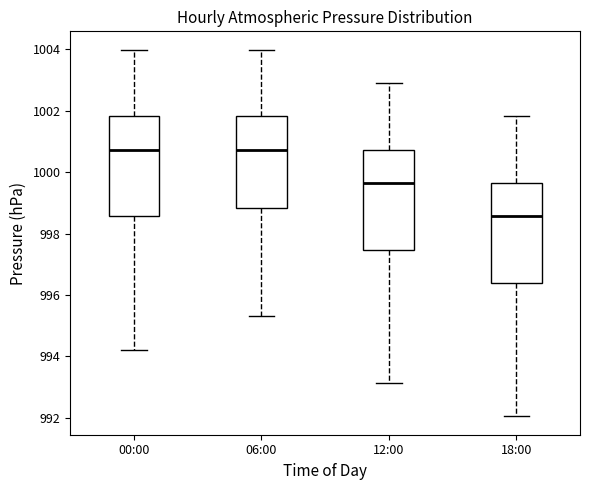

Where is the lower edge of the box for 18:00 on the y-axis? The values are not printed on the chart, so give them approximately, as read against the axis.

996.4